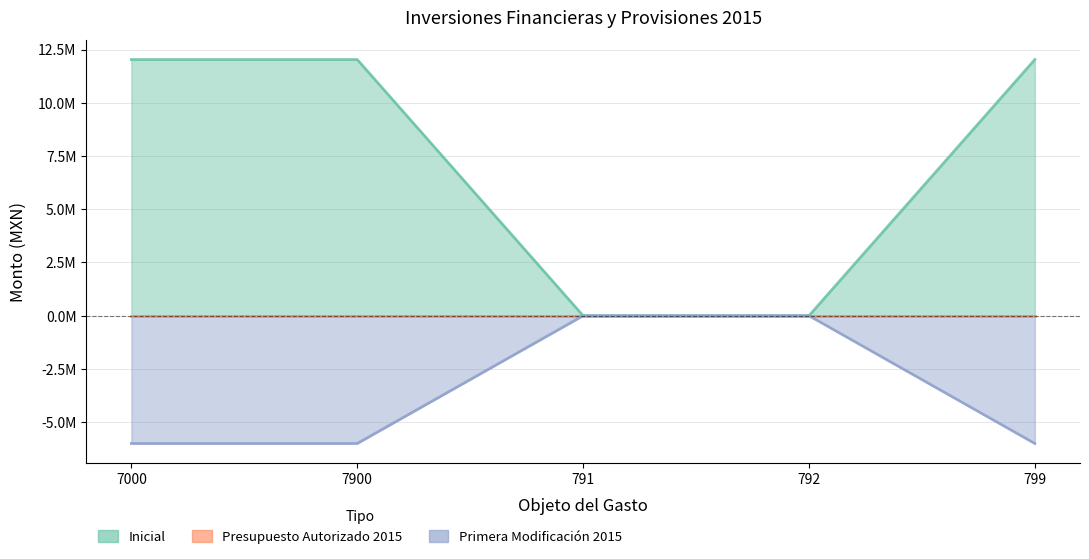

True or false: PRIMER MODIFICACIÓN 2015 has a value of -6000000.0 at 799.

True